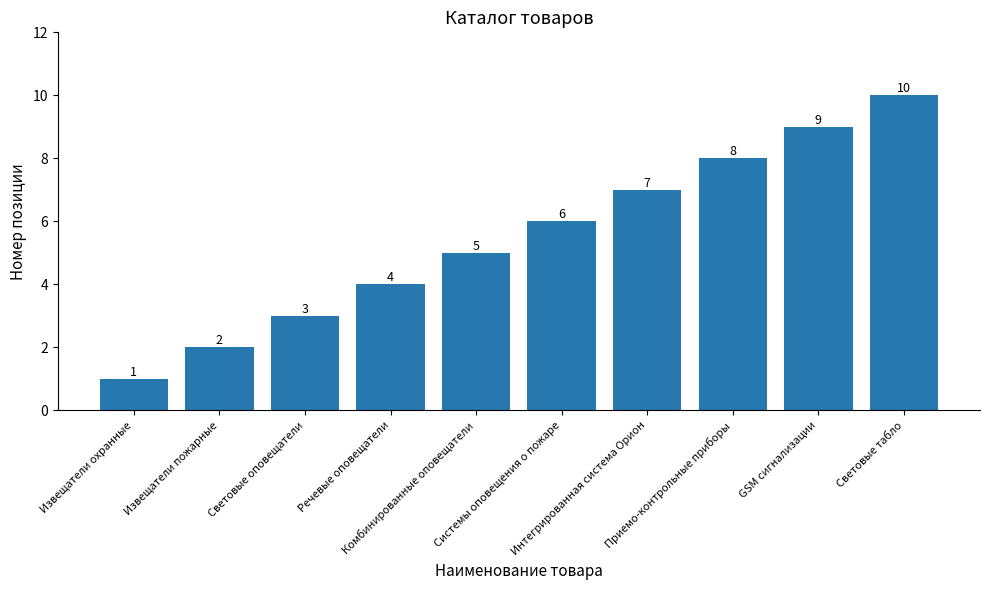

What is the average value?

6